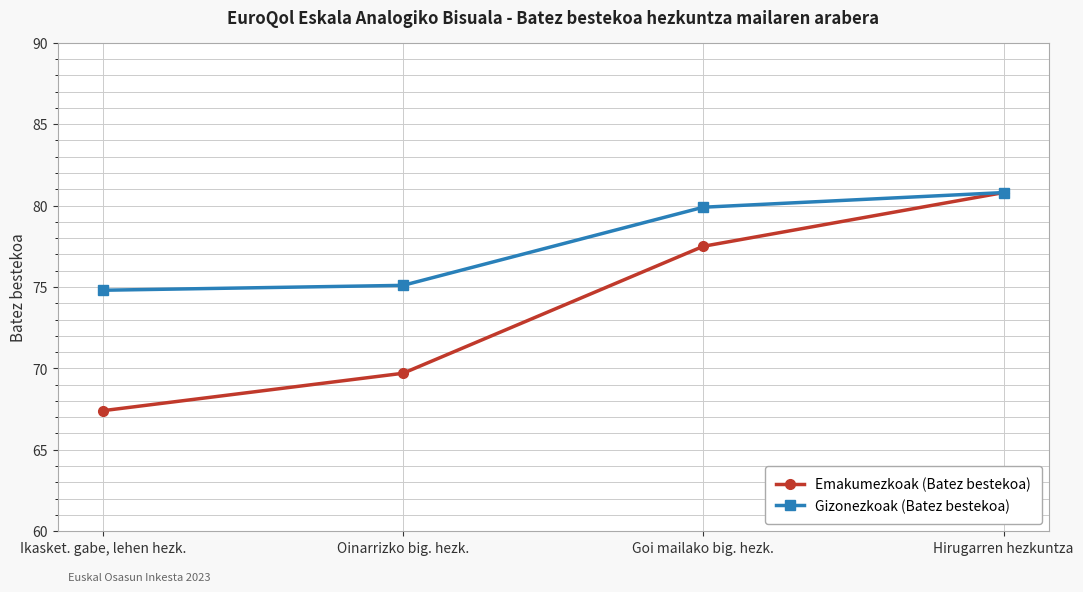

What is the difference between the highest and lowest values at Oinarrizko big. hezk.?

5.4